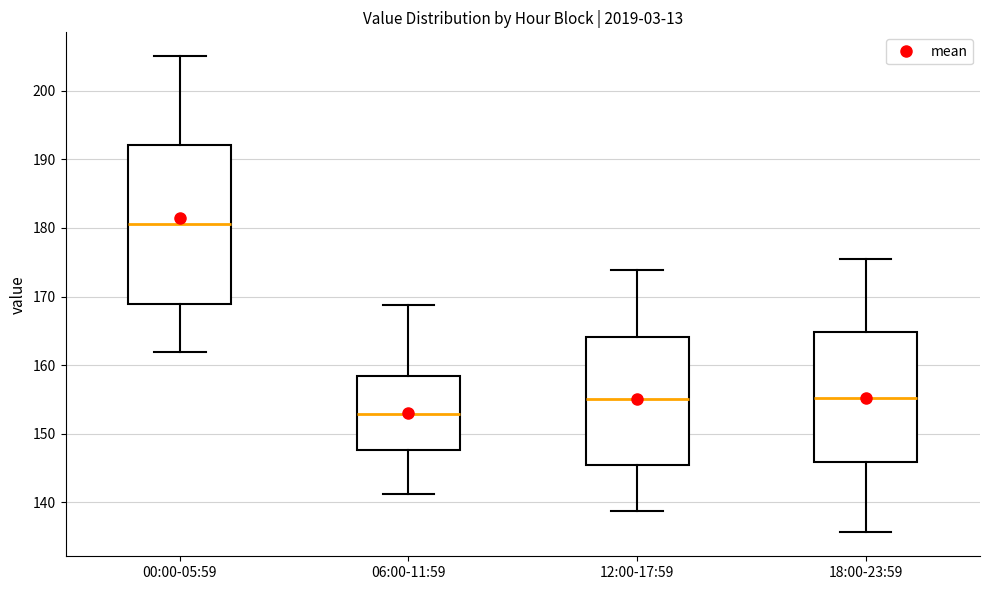

Which box has the highest median line?

00:00-05:59